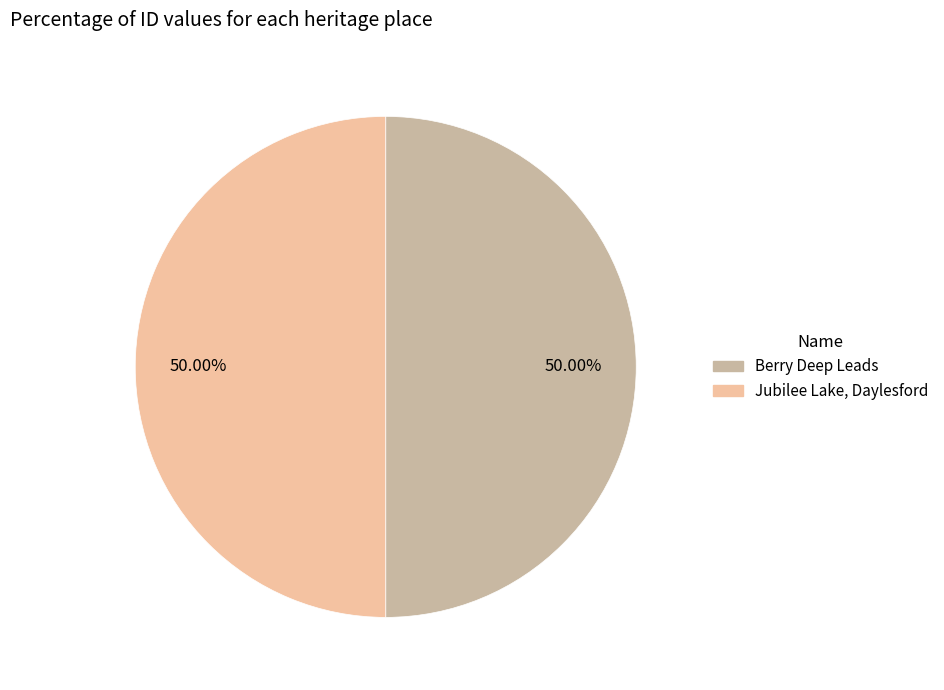

Count the number of slices in the pie.

2